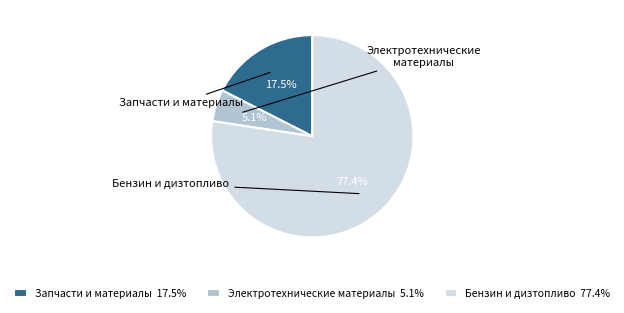

To the nearest percent, what percentage of the pie is Электротехнические материалы?

5%